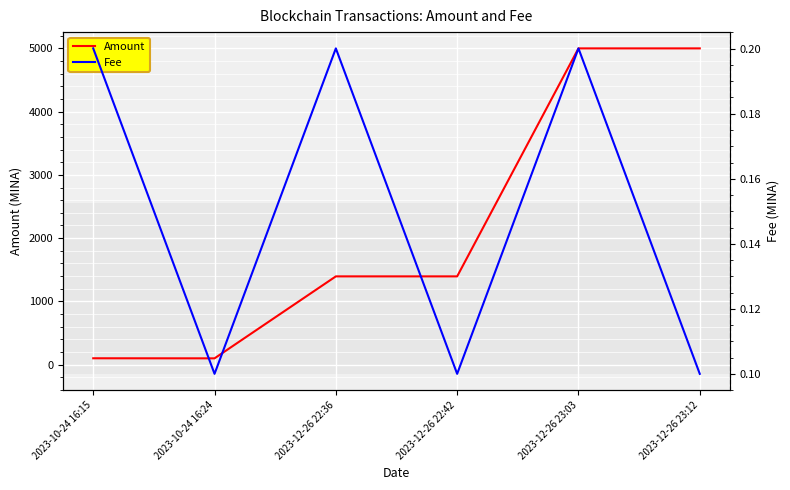

What is the difference between the maximum and minimum values in the Fee series?

0.1